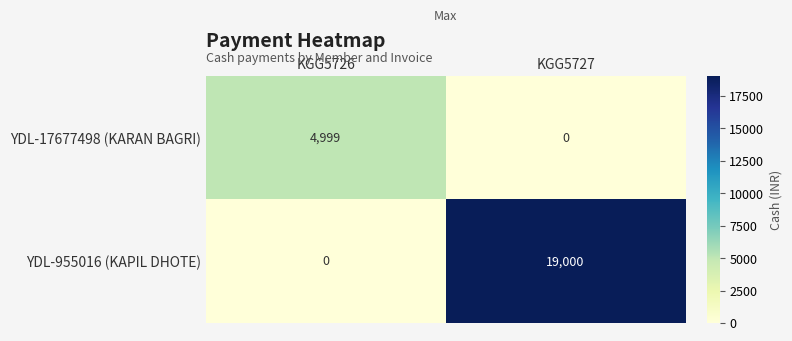

Which series has the widest spread of values?

YDL-955016 (KAPIL DHOTE)